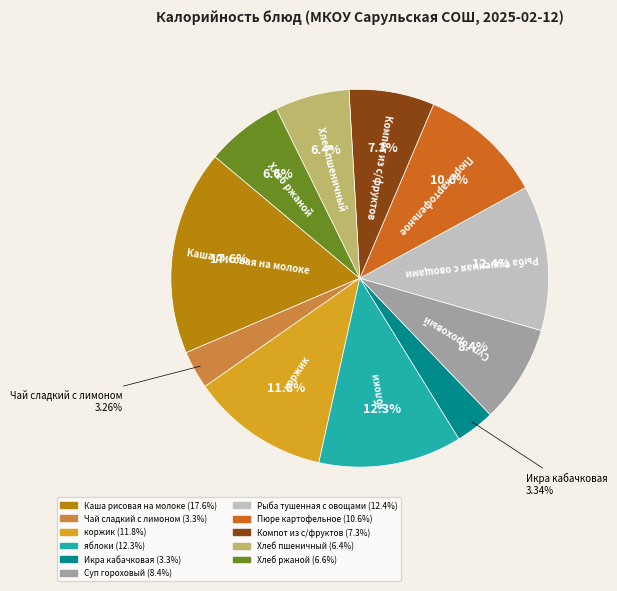

How many segments does this pie chart have?

11